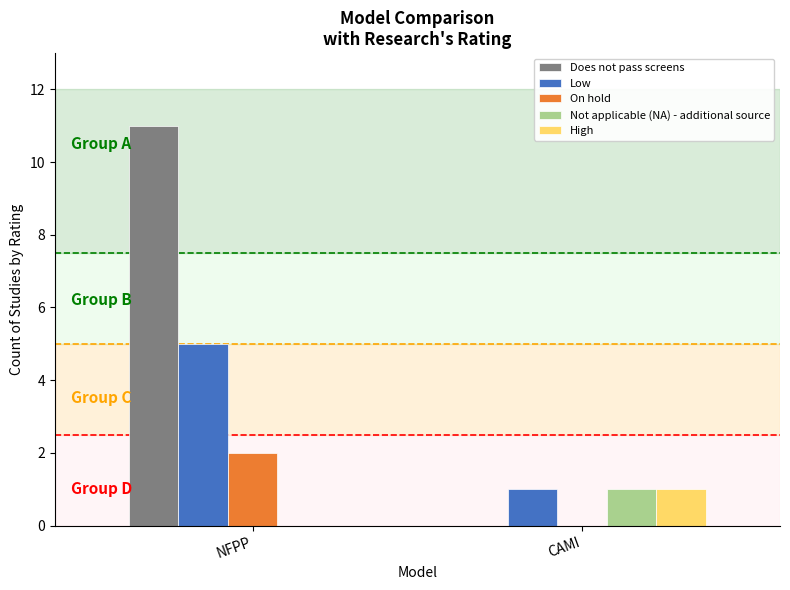

Which series has the largest total across all categories?

Does not pass screens